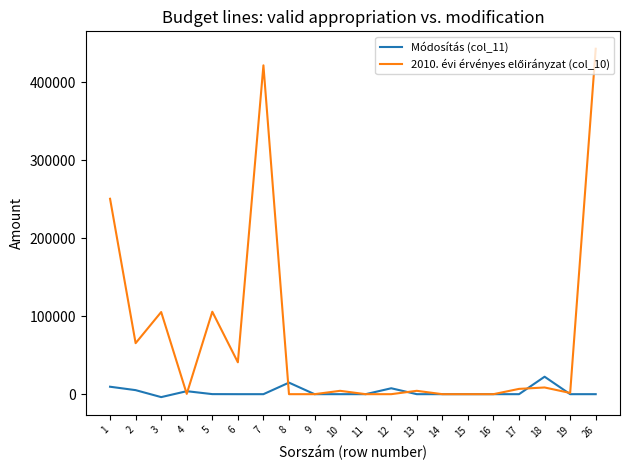

At which category is the sum across all series the highest?

26